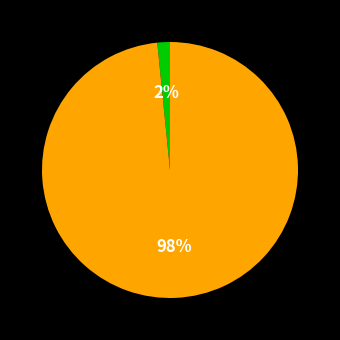

Does any single category account for the majority?

Yes